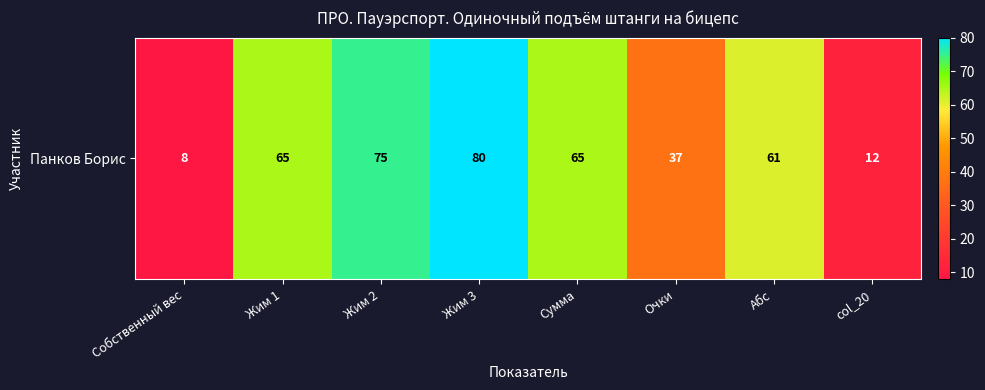

Approximately how many times larger is the value at Очки compared to col_20?

3.1